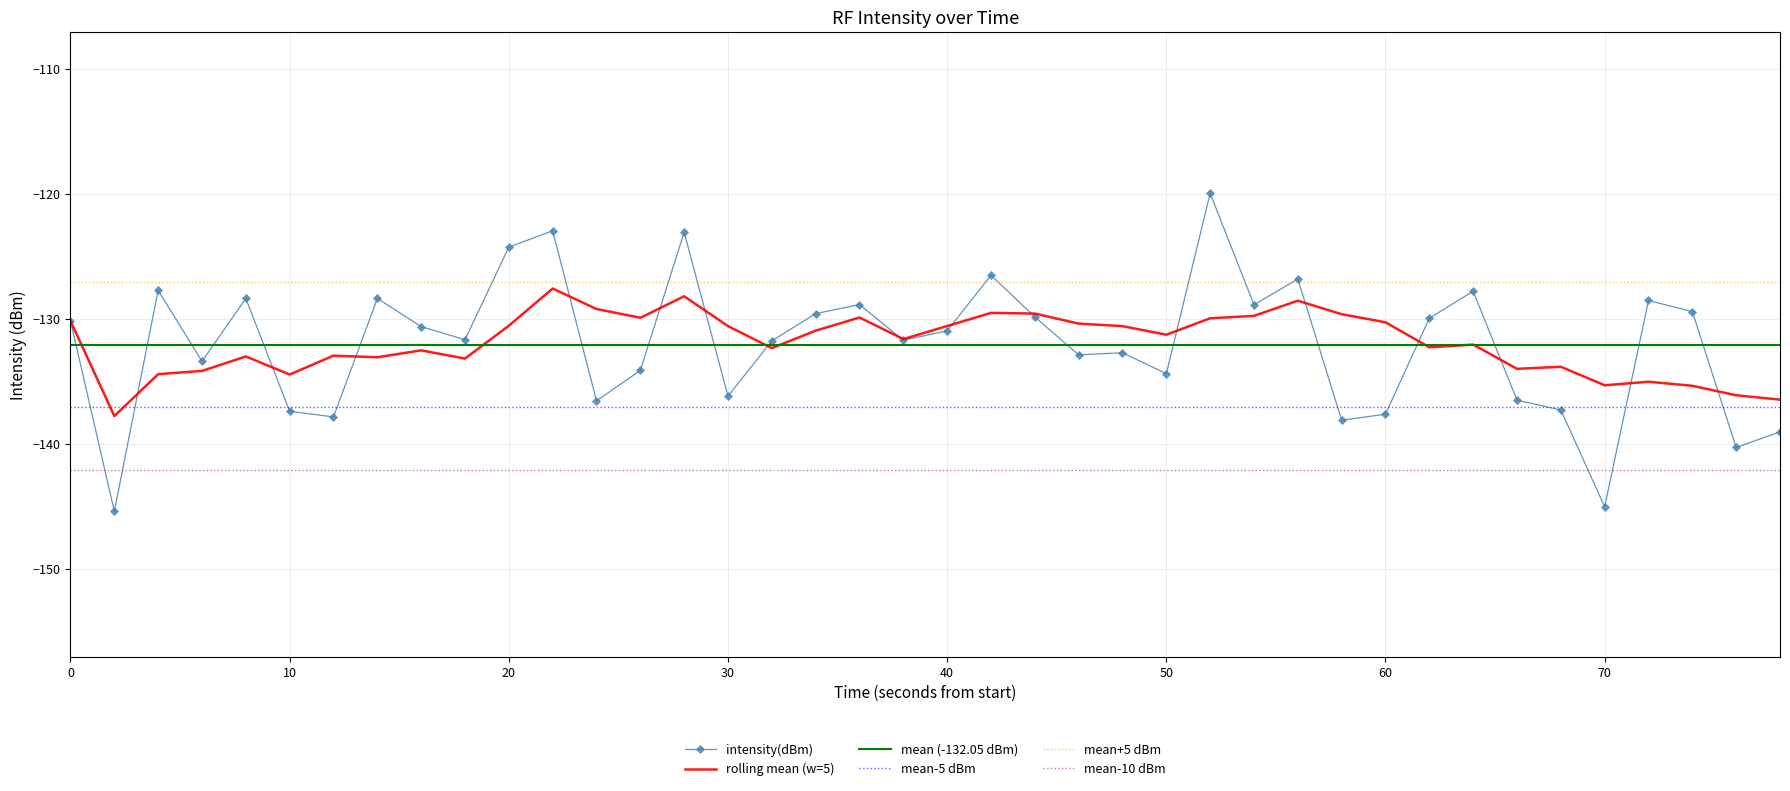

True or false: rolling mean (w=5) has a value of -177.9 at 50.

False